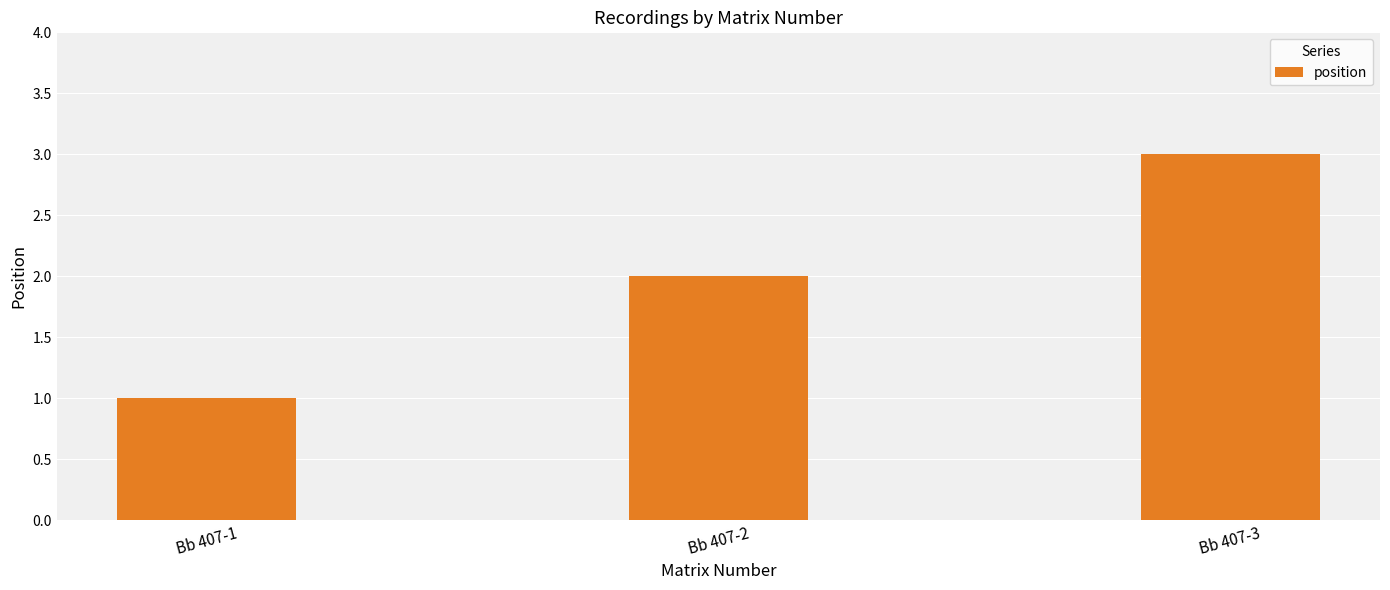

What is the average value?

2